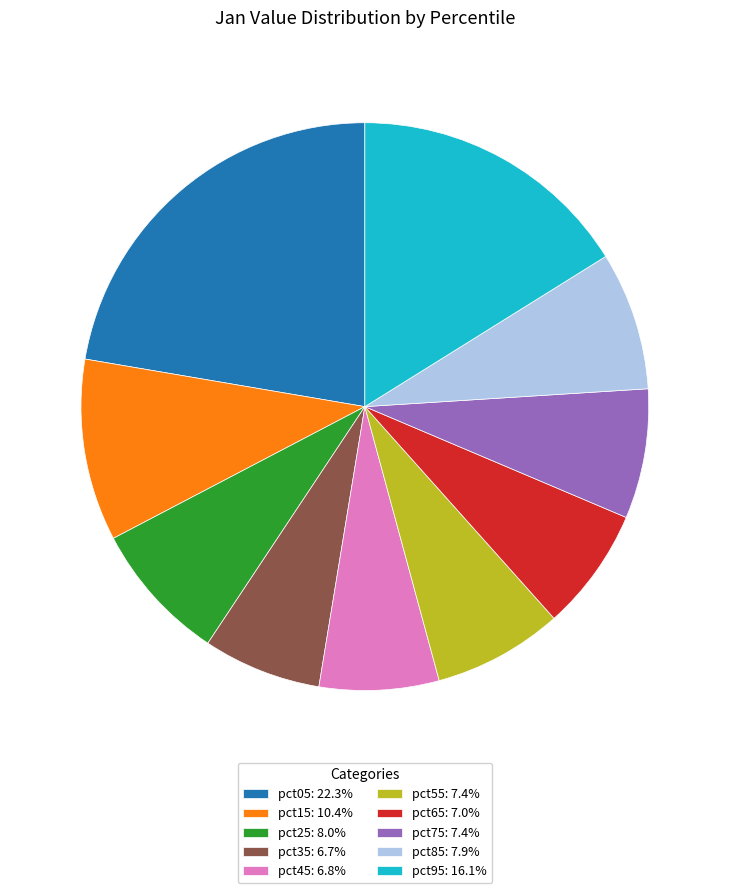

Is the sum of pct35: 6.7% and pct75: 7.4% greater than half?

No